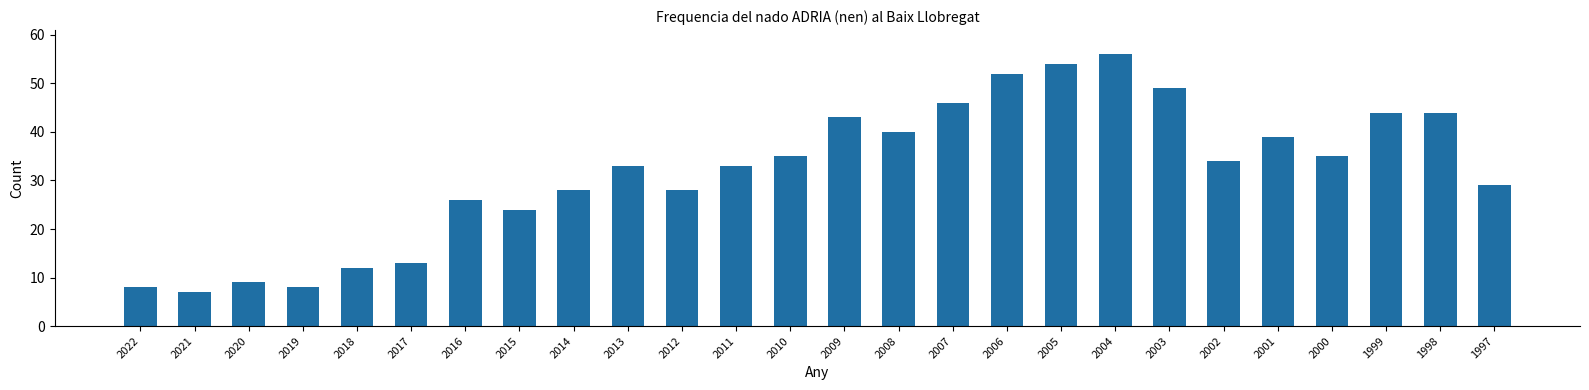

Reading right to left, extract all data points from this chart.

1997=29	1998=44	1999=44	2000=35	2001=39	2002=34	2003=49	2004=56	2005=54	2006=52	2007=46	2008=40	2009=43	2010=35	2011=33	2012=28	2013=33	2014=28	2015=24	2016=26	2017=13	2018=12	2019=8	2020=9	2021=7	2022=8